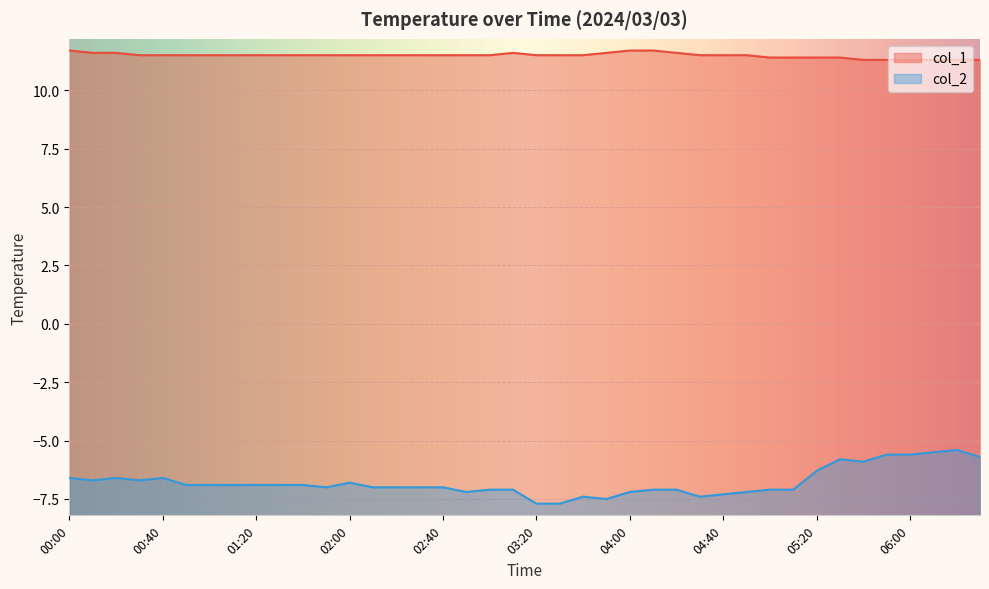

Which label corresponds to the largest value in the chart?

00:00